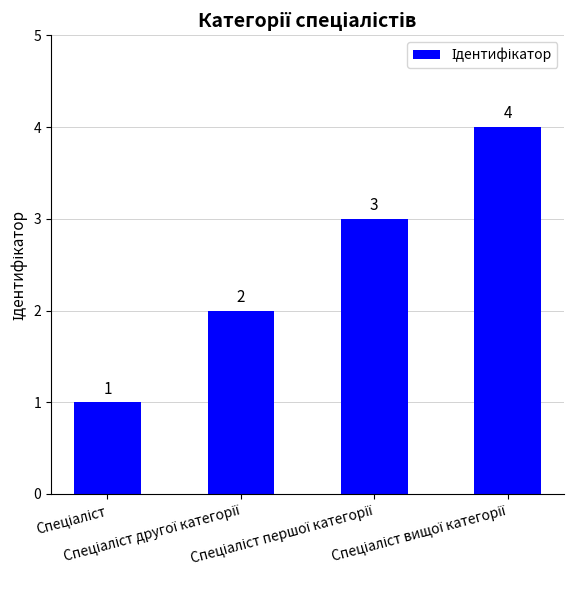

What is the value of the 3rd bar from the left?

3